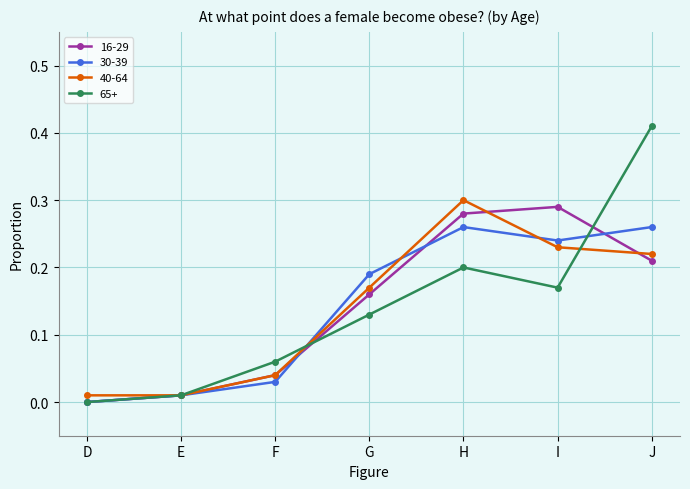

How many interior local peaks does the 16-29 series have?

1